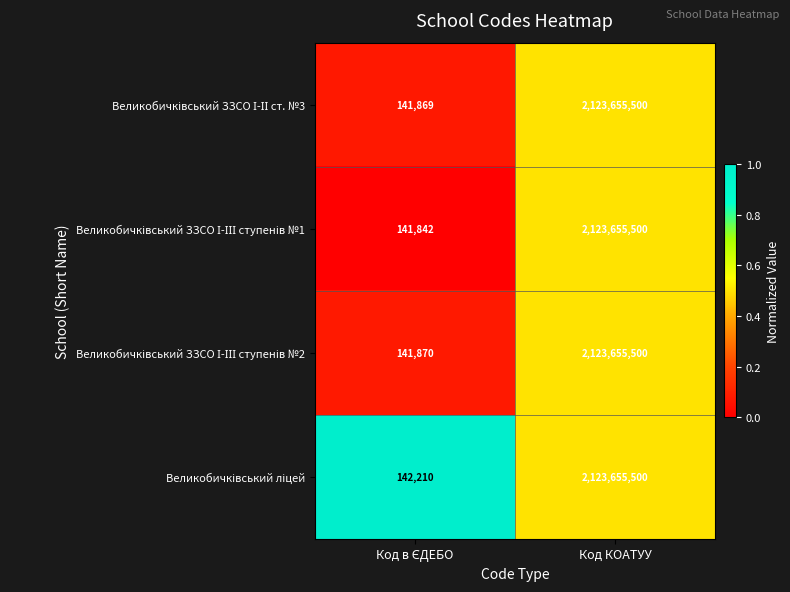

Which label corresponds to the largest value in the chart?

Код КОАТУУ